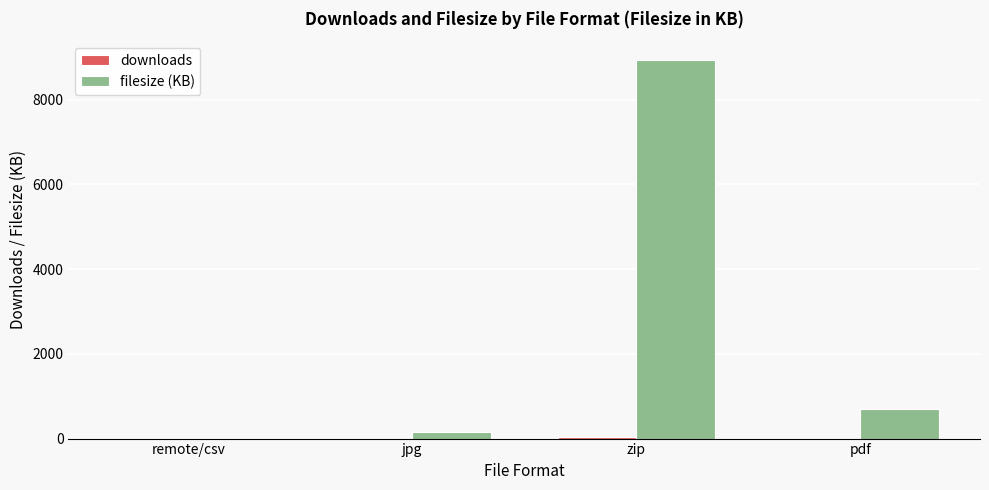

Which series has the largest total across all categories?

filesize (KB)